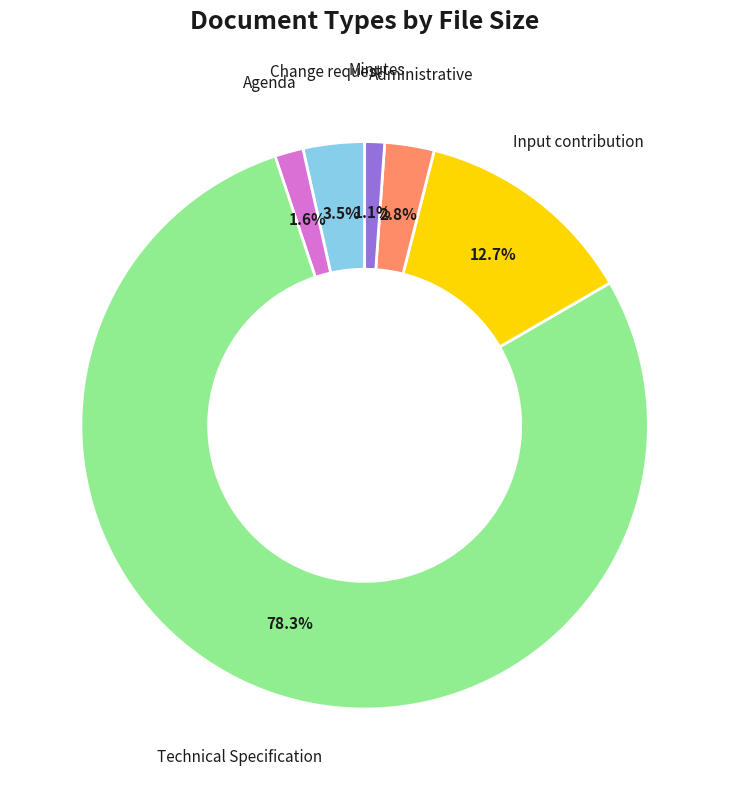

How many segments does this pie chart have?

6